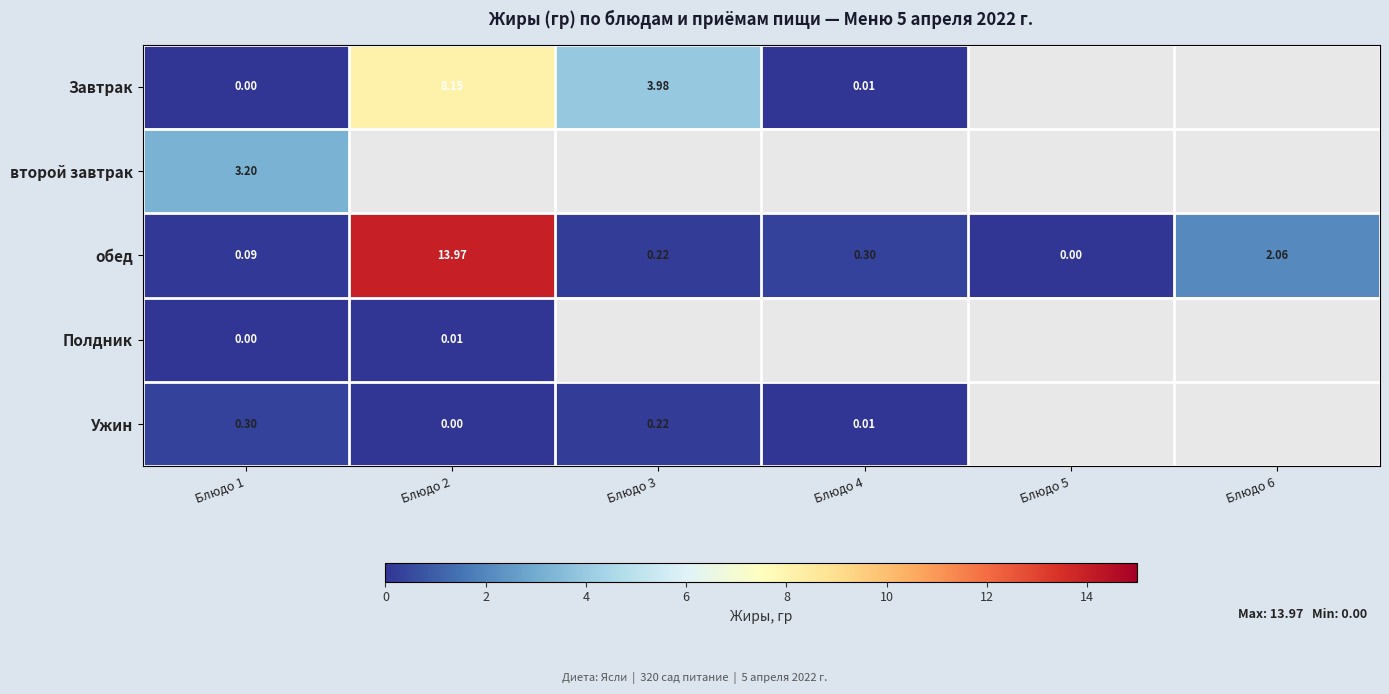

Which series has the largest total across all categories?

обед